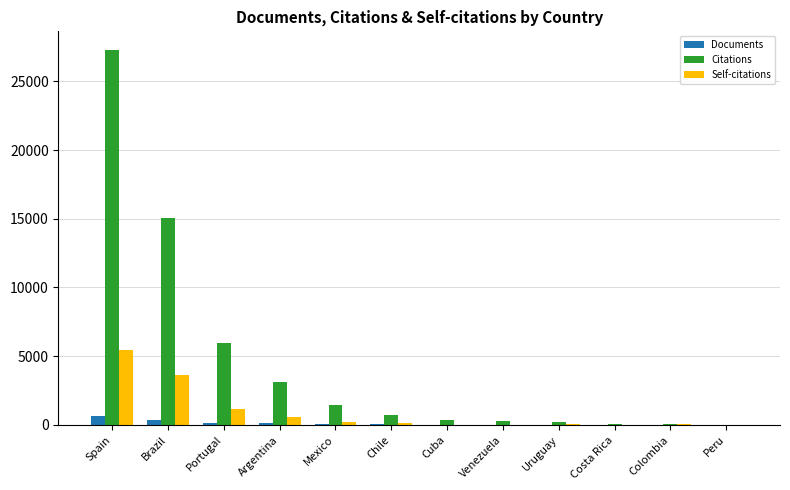

Between Brazil and Portugal, which series saw the biggest shift?

Citations